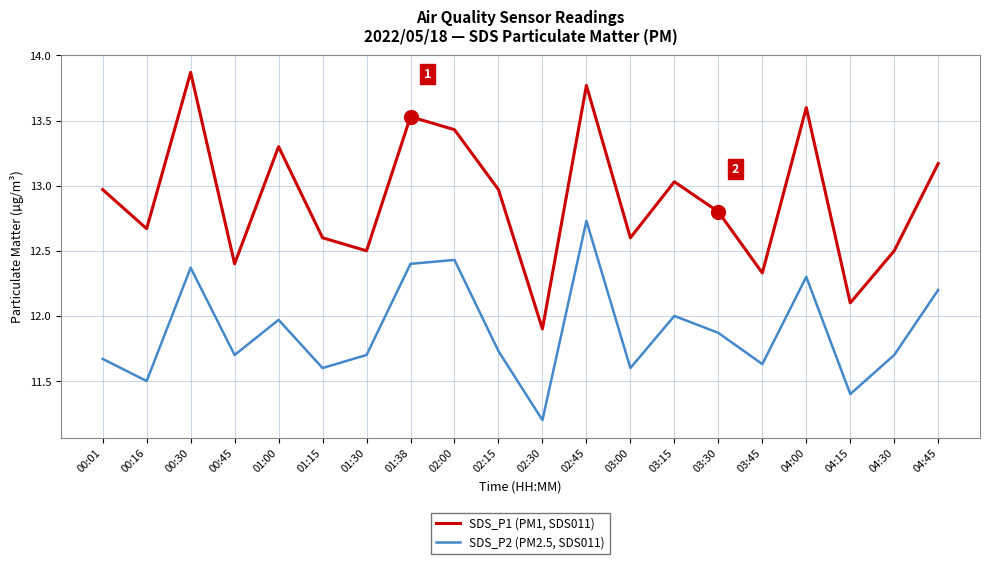

What is the minimum value for SDS_P2 (PM2.5, SDS011)?

11.2